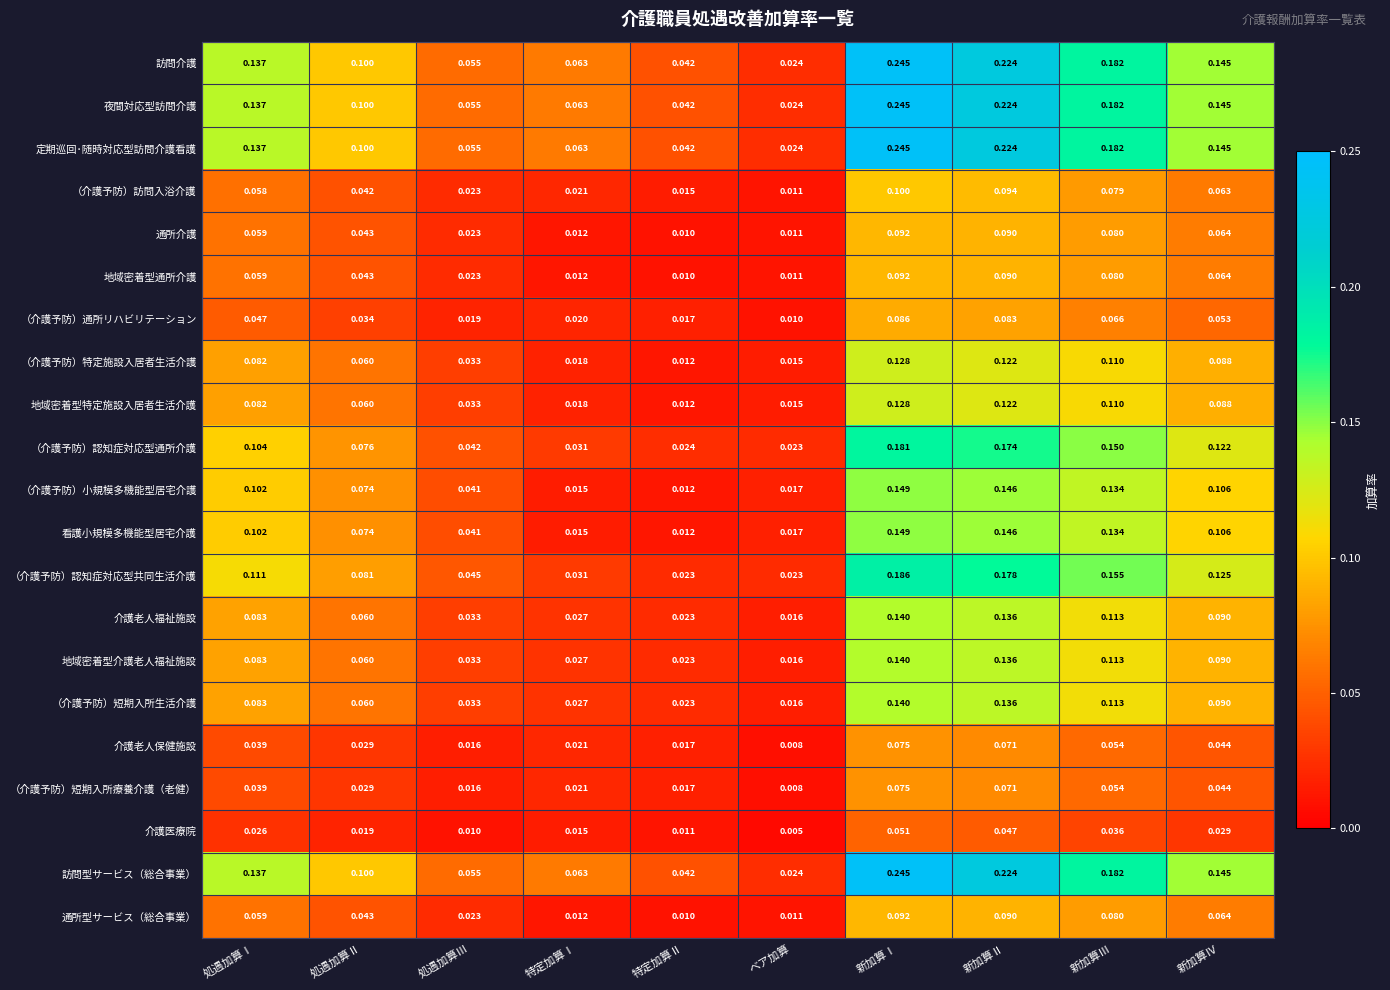

At which label does （介護予防）短期入所療養介護（老健） reach its minimum?

ベア加算